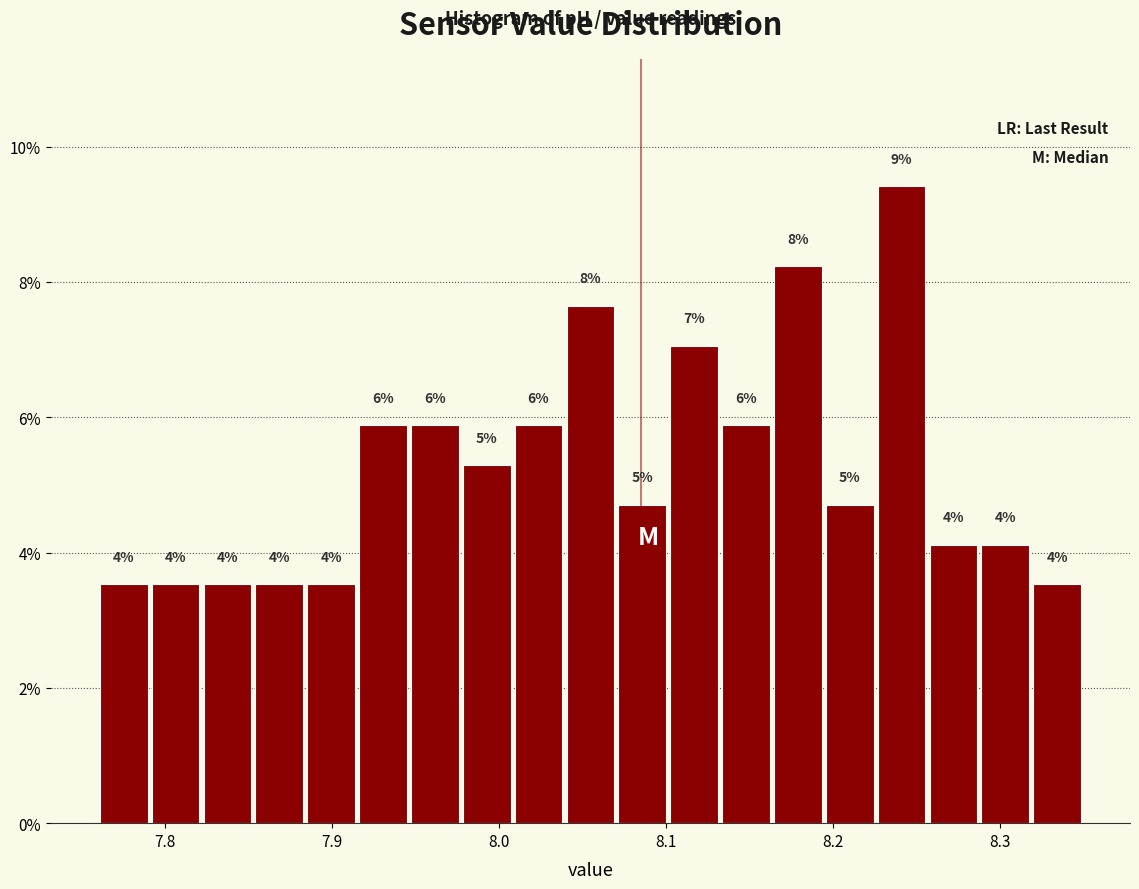

Around what value on the x-axis is the tallest bar? Give the approximate position of its centre, as read against the axis.

8.24